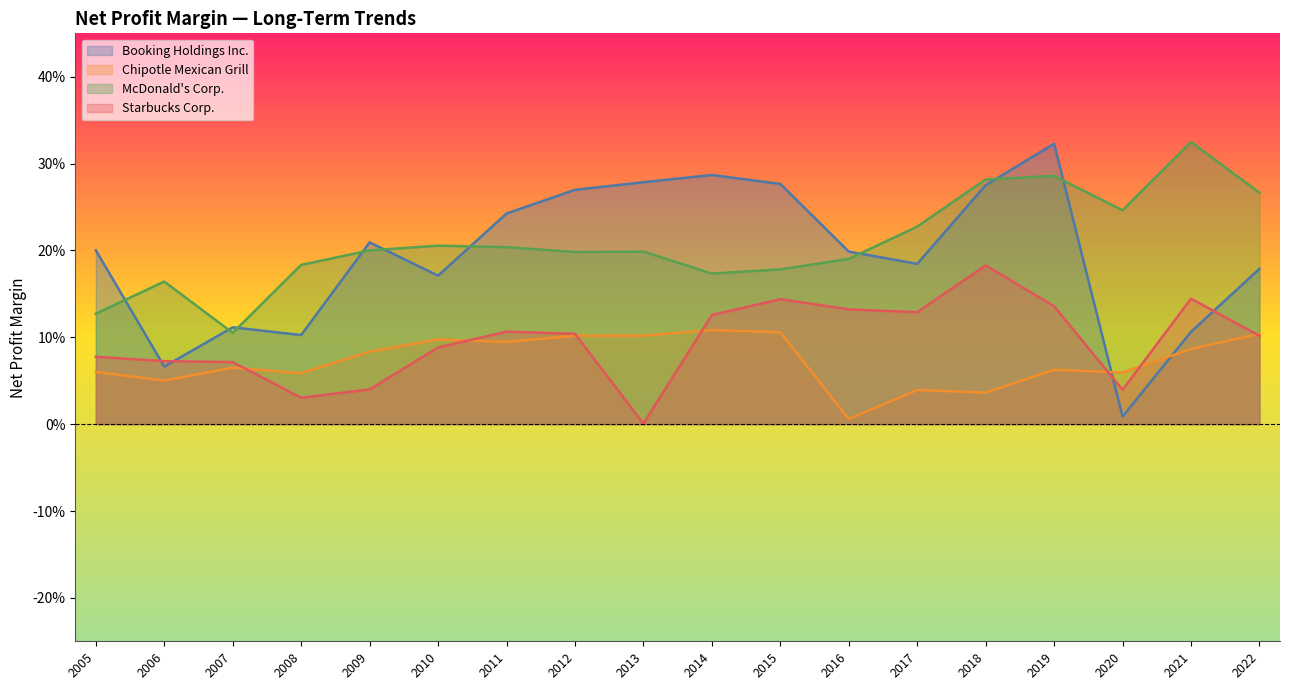

What are all the series names shown in the legend?

Booking Holdings Inc., Chipotle Mexican Grill, McDonald's Corp., Starbucks Corp.